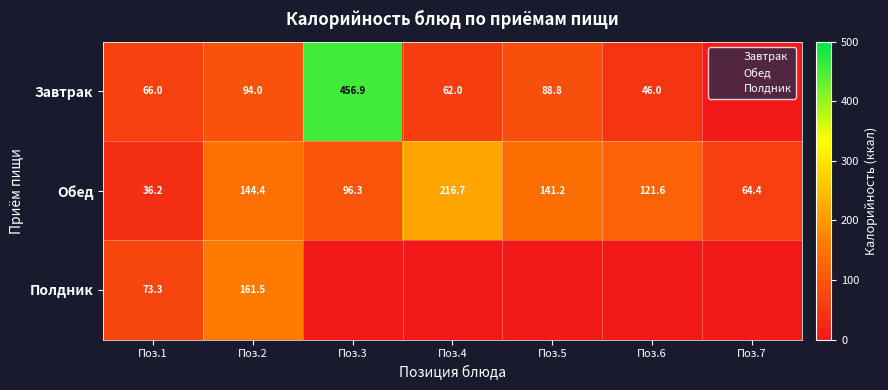

Which series has the widest spread of values?

Завтрак